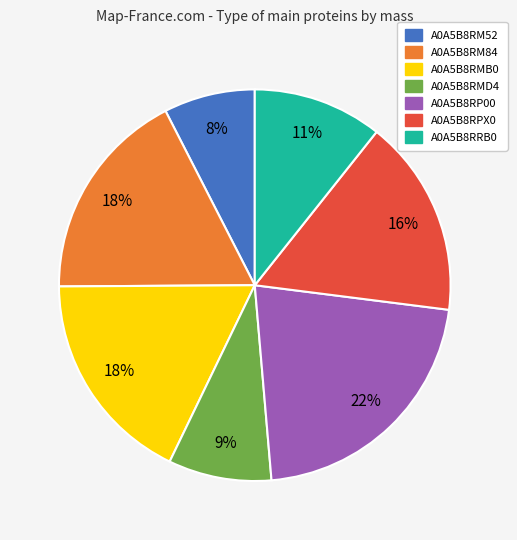

Is there a majority slice in this chart?

No